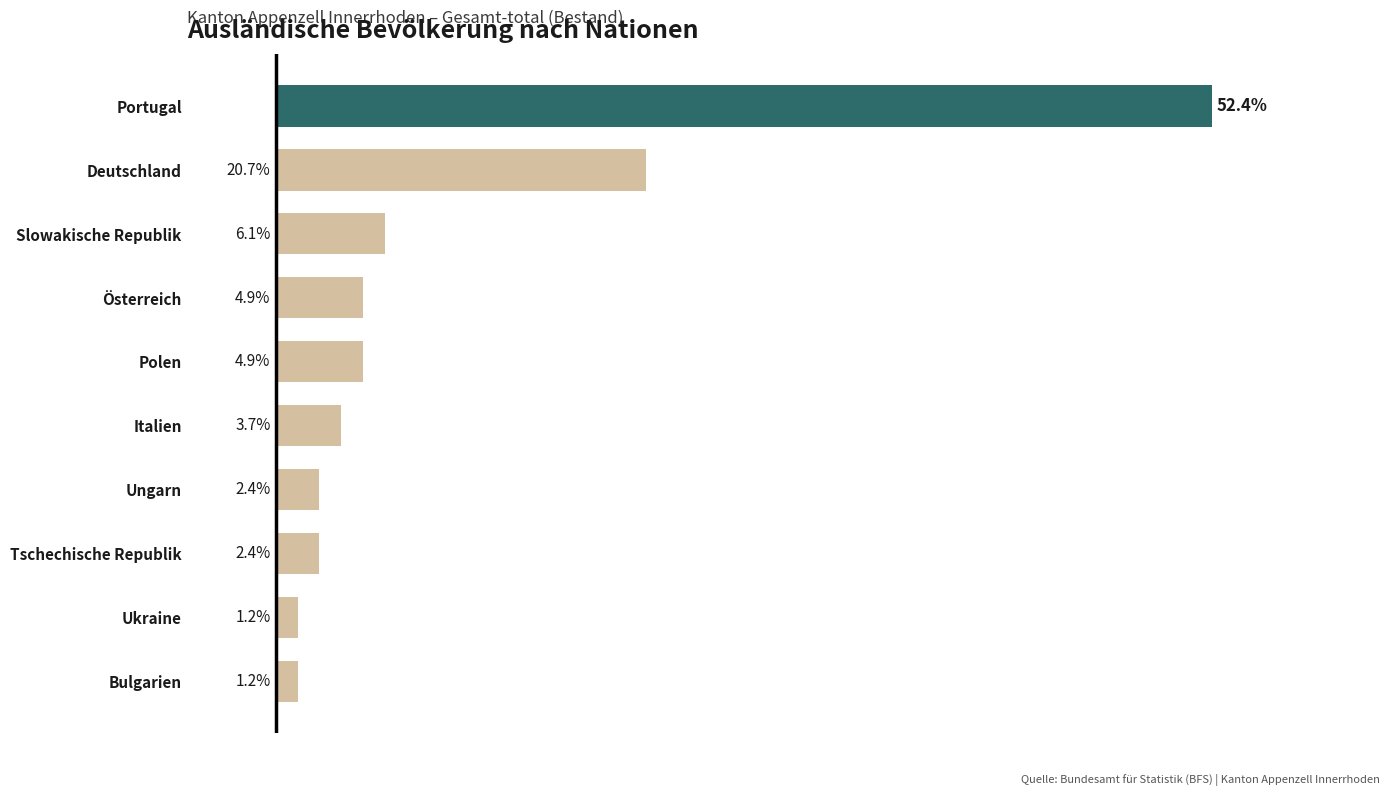

Between Bulgarien and Tschechische Republik, which is larger?

Tschechische Republik